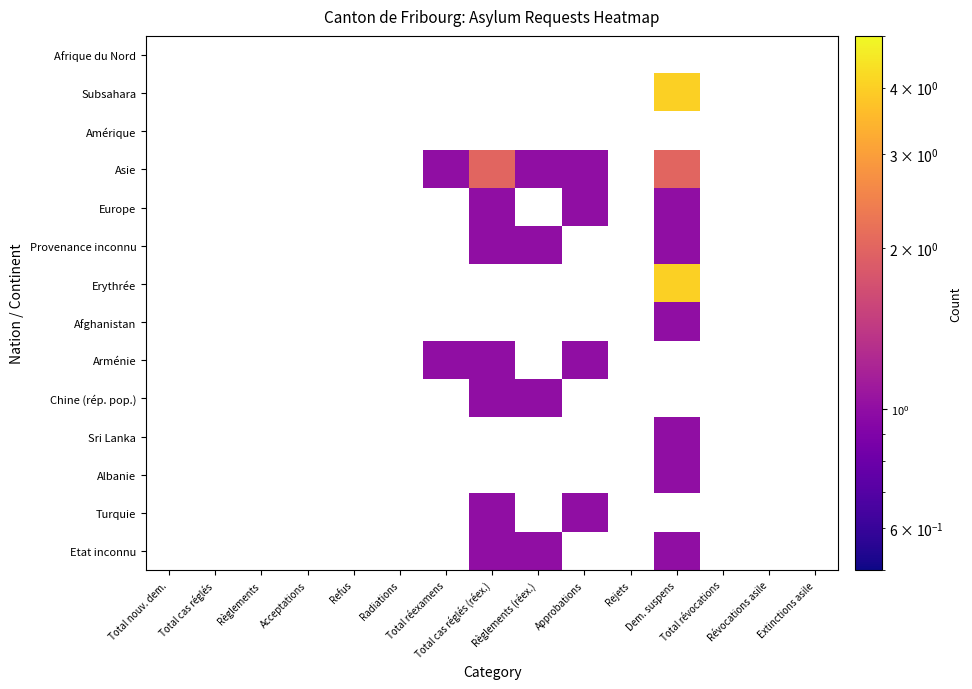

How many Europe values are between 0 and 1?

15